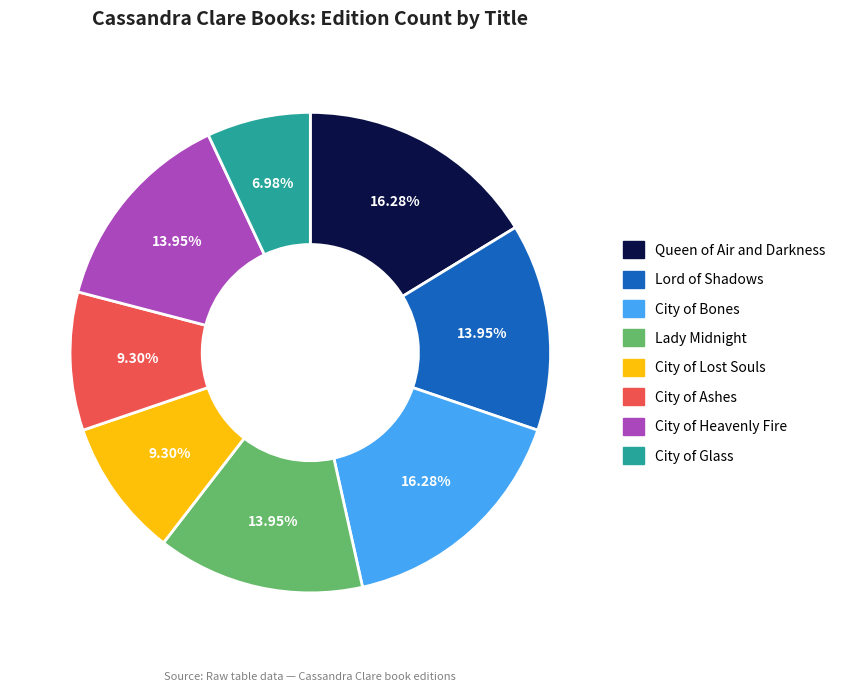

To the nearest percent, what percentage of the pie is Lord of Shadows?

14%